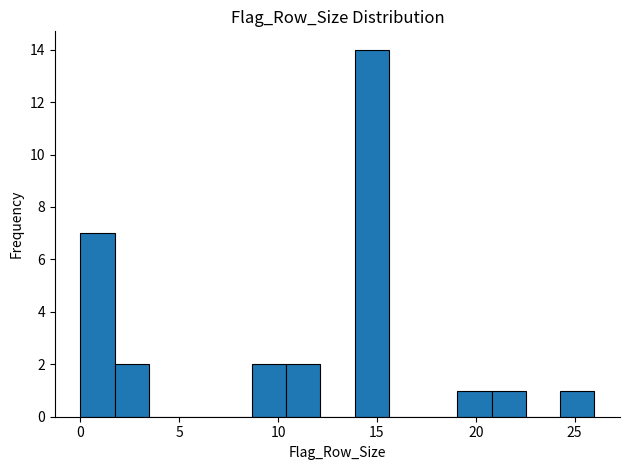

Around what value on the x-axis is the tallest bar? Give the approximate position of its centre, as read against the axis.

14.5